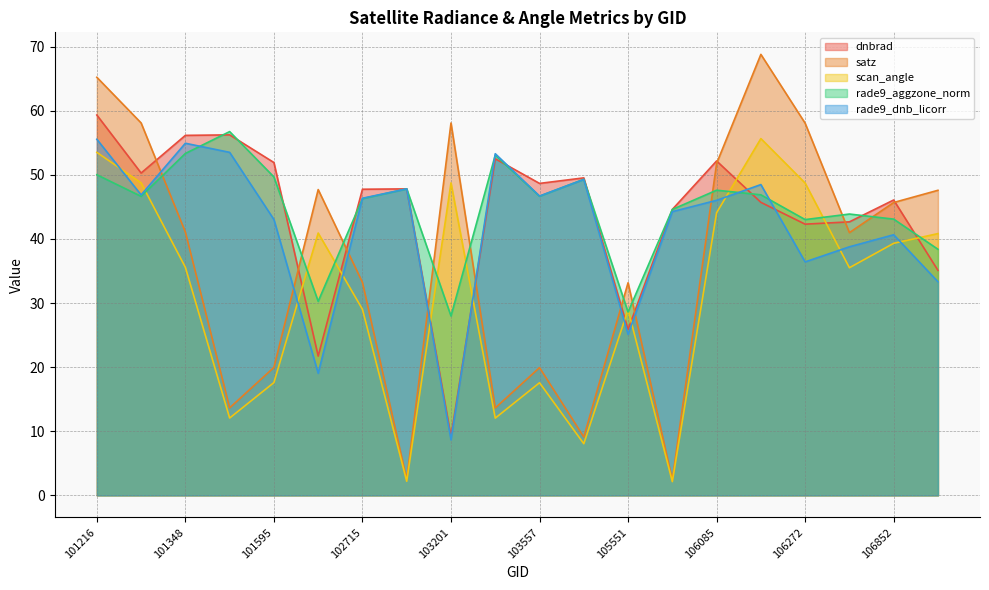

How many lines are shown in the chart?

5